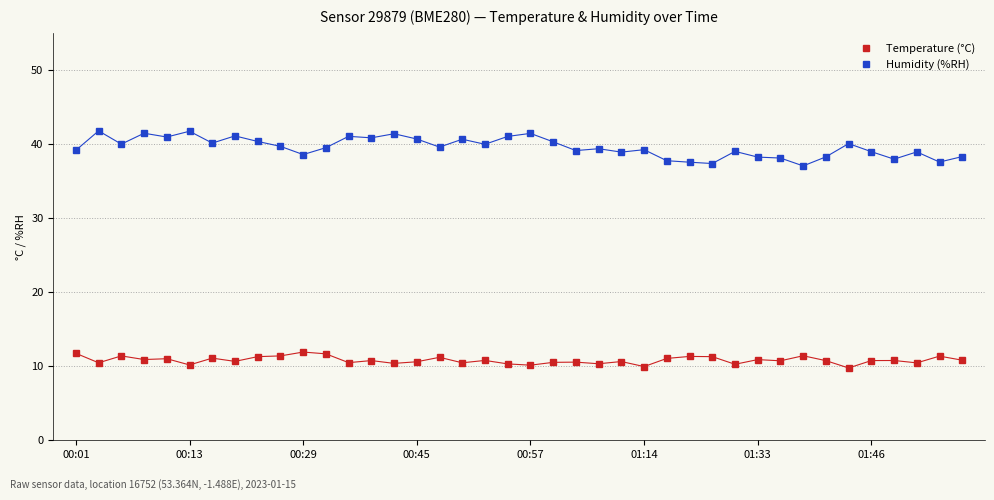

True or false: Temperature (°C) and Humidity (%RH) cross at least once.

False